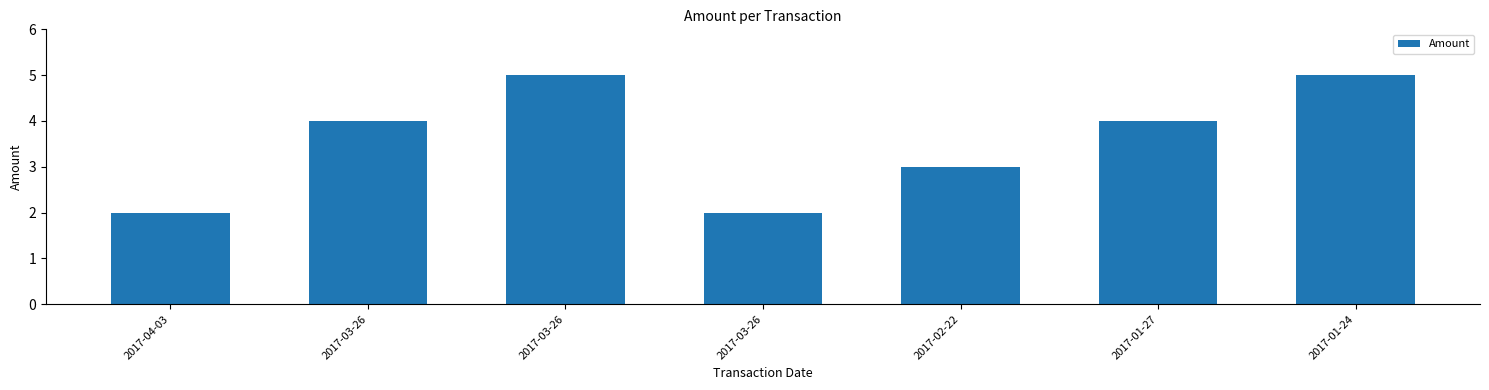

What is the maximum value shown in the chart?

5